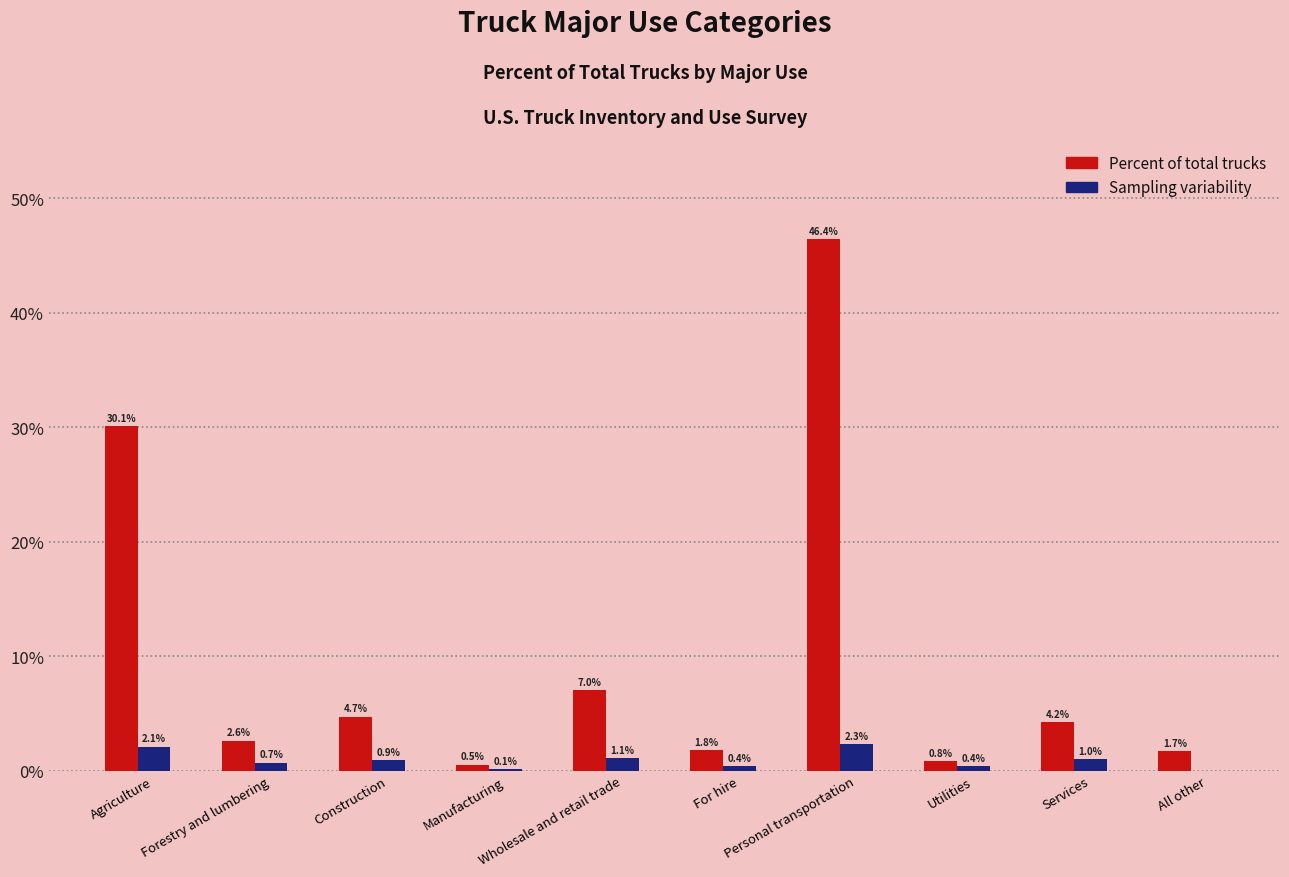

What is the approximate value of Percent of total trucks at All other?

1.7